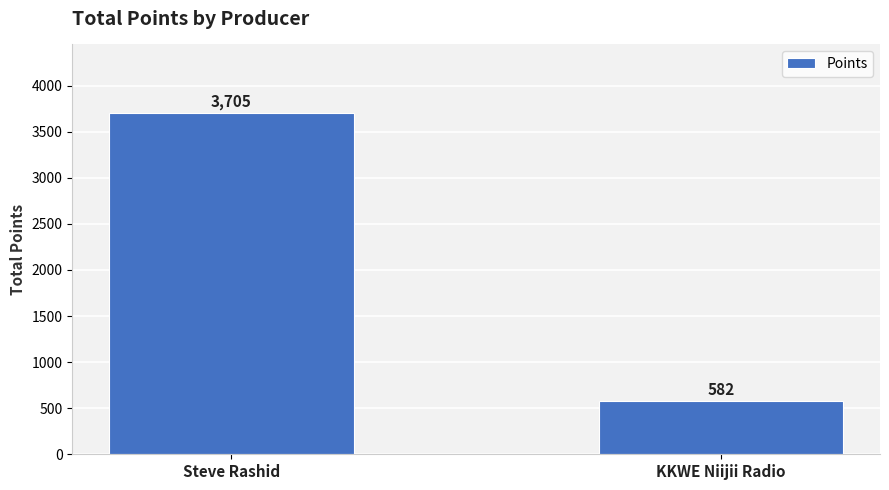

Reading left to right, transcribe all the data shown in this chart.

3705	582